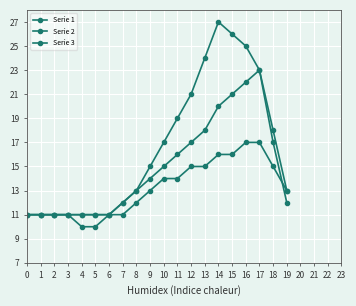

How many lines are shown in the chart?

3